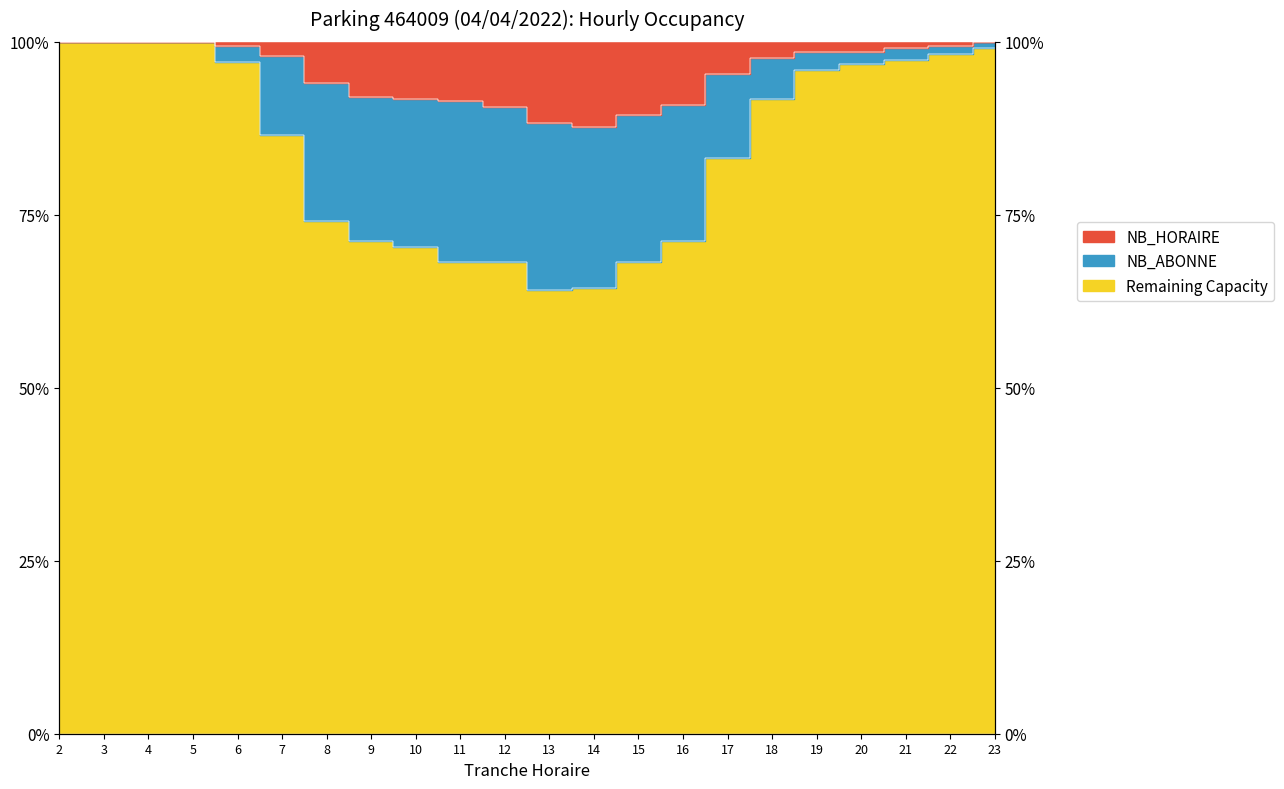

Is it true that NB_HORAIRE equals 0.6 at 8?

False